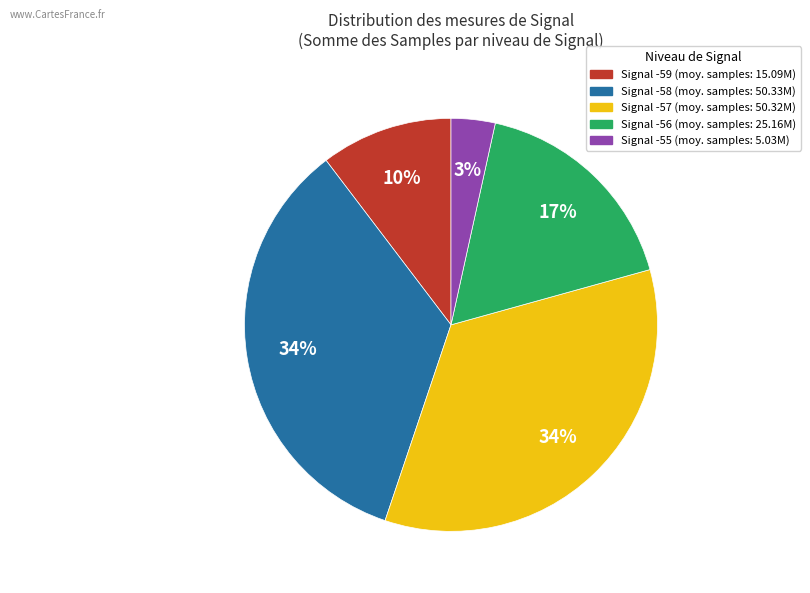

Is there a majority slice in this chart?

No